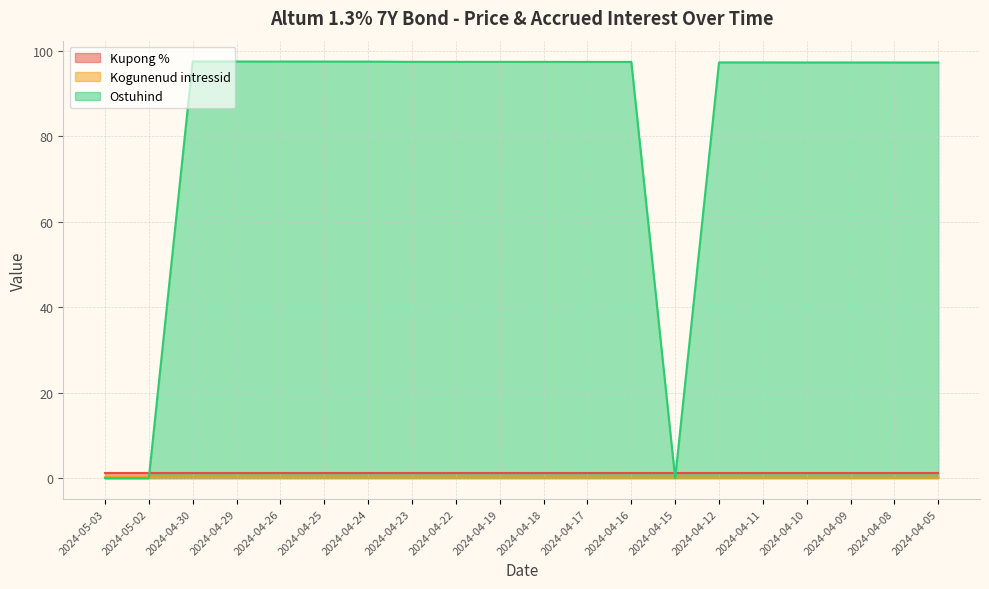

What is the label of the 16th point from the left?

2024-04-11